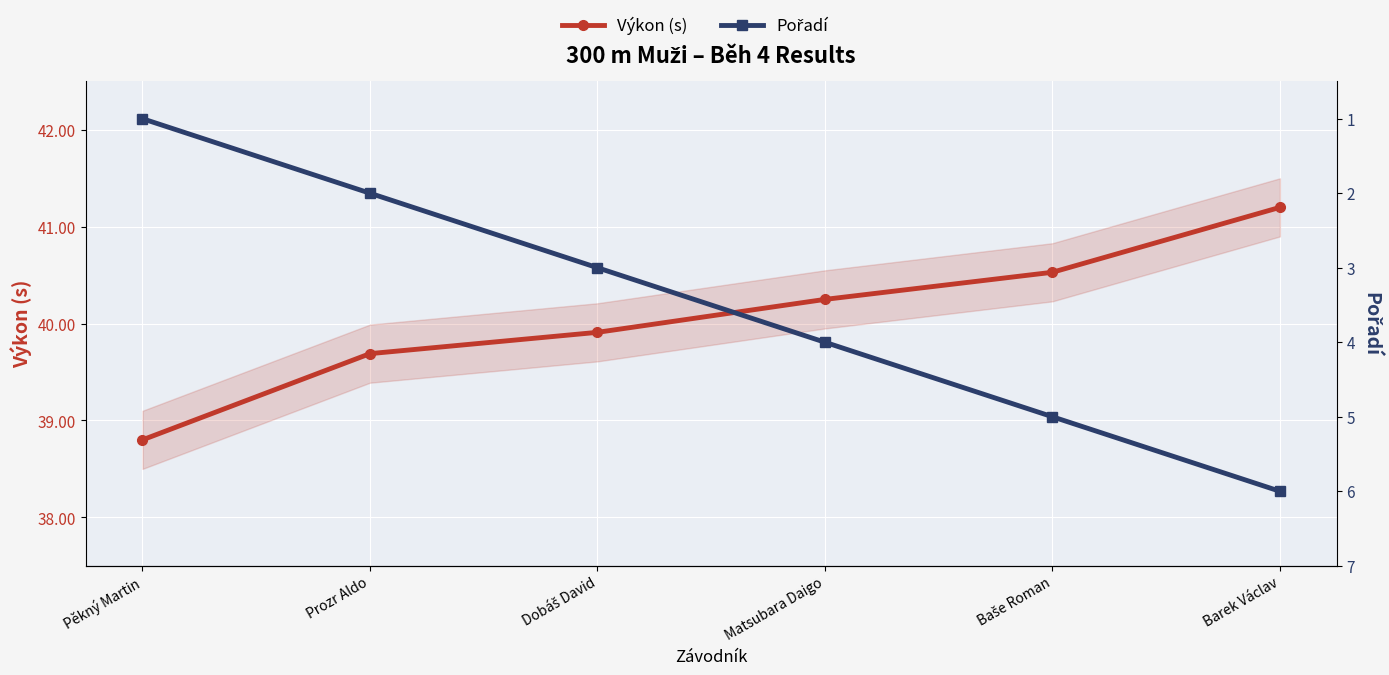

The value of Pořadí at Baše Roman is 5.0. True or false?

True